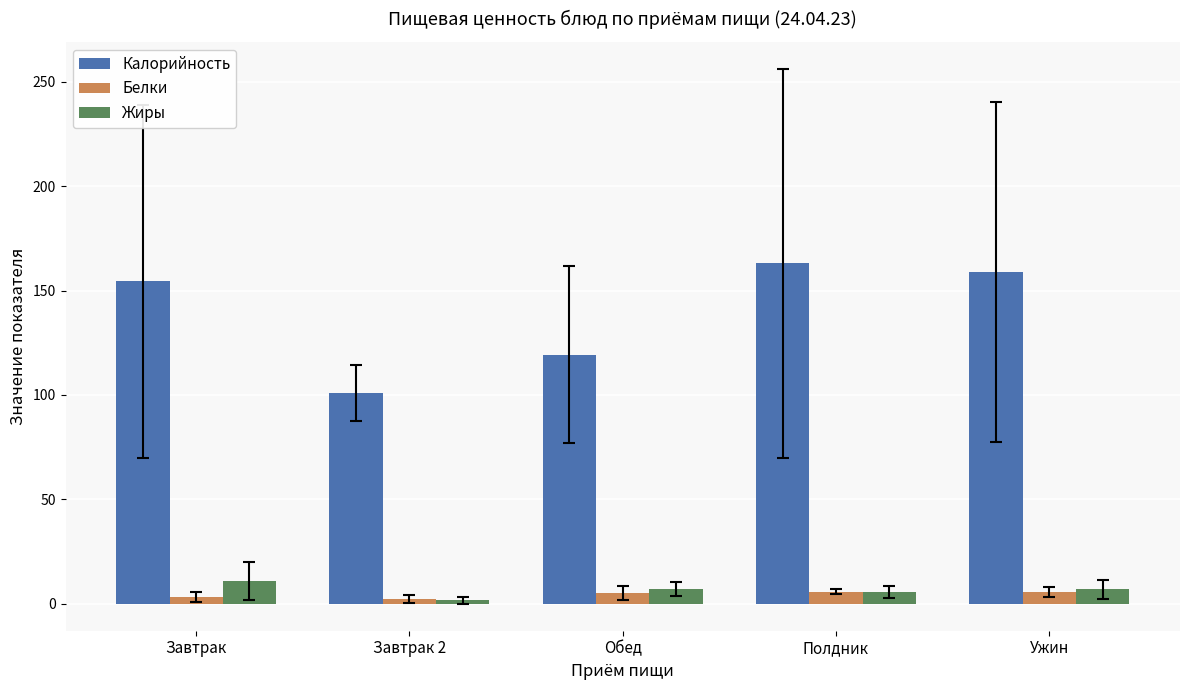

How many data points in Белки are less than 5?

2